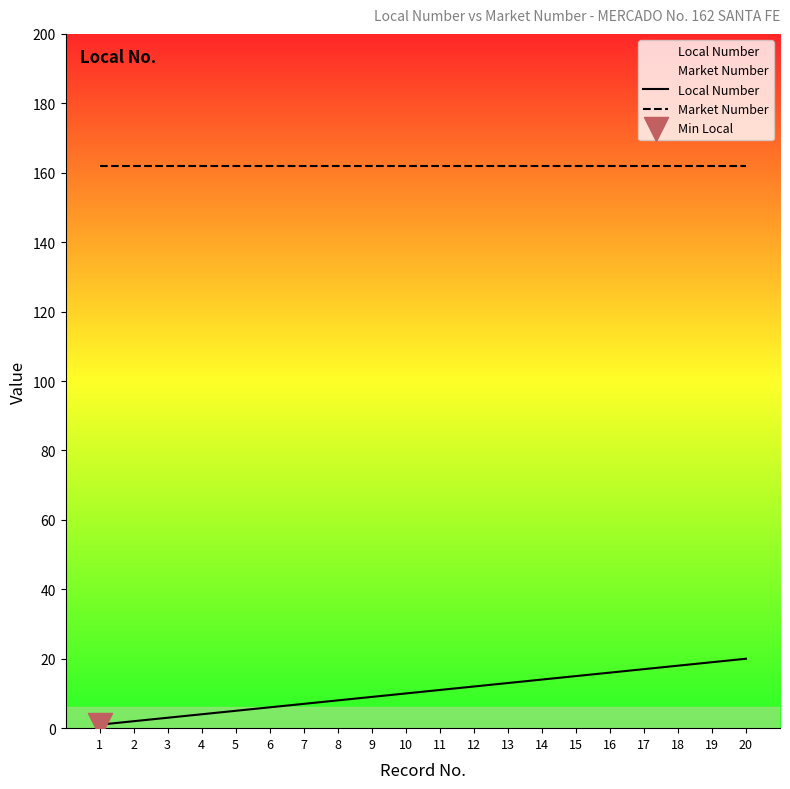

Which series has the largest Y range (max minus min)?

Local Number